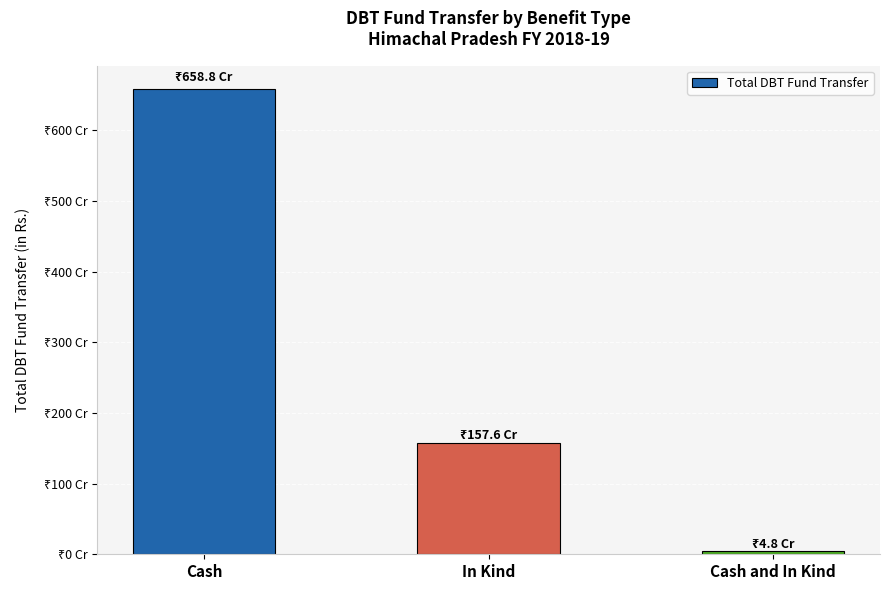

At which category does the chart reach its peak across all series?

Cash